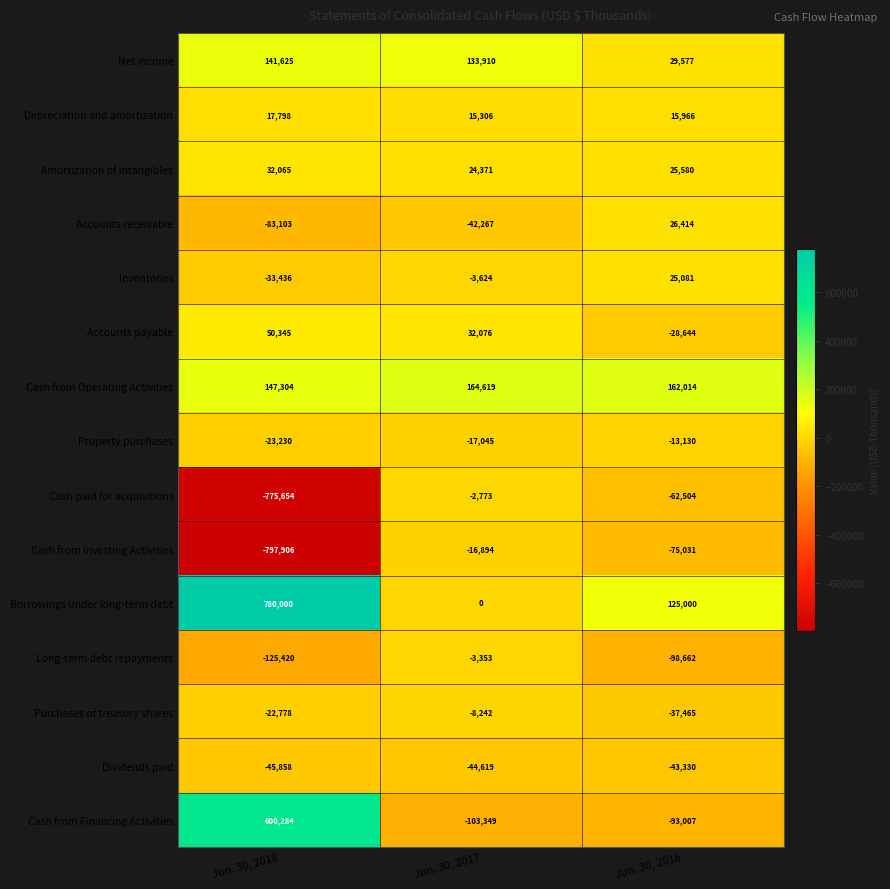

How many series are shown in this chart?

15